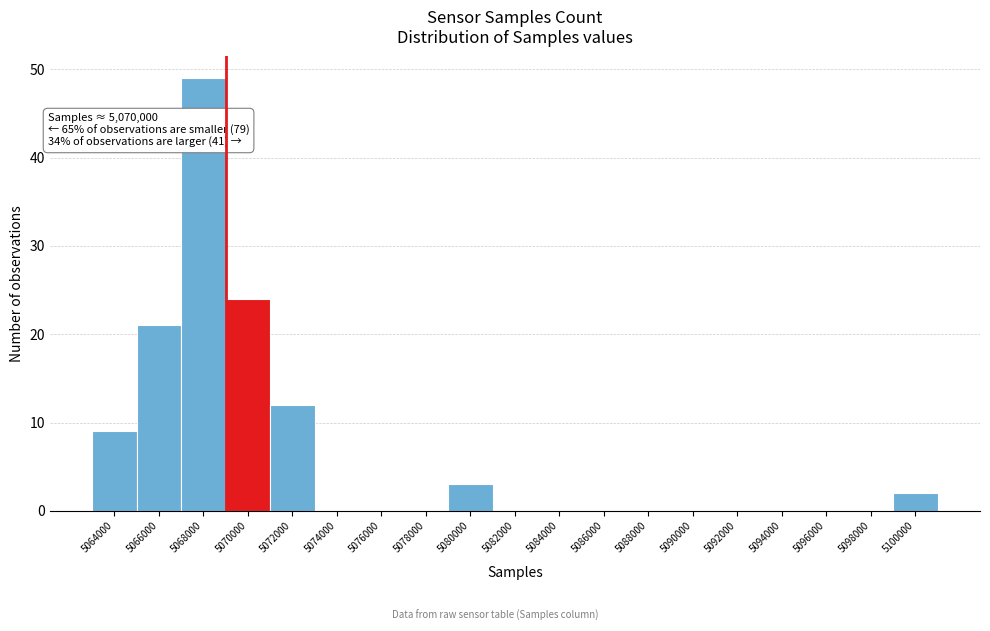

Reading right to left, extract all data points from this chart.

5100000=2	5098000=0	5096000=0	5094000=0	5092000=0	5090000=0	5088000=0	5086000=0	5084000=0	5082000=0	5080000=3	5078000=0	5076000=0	5074000=0	5072000=12	5070000=24	5068000=49	5066000=21	5064000=9